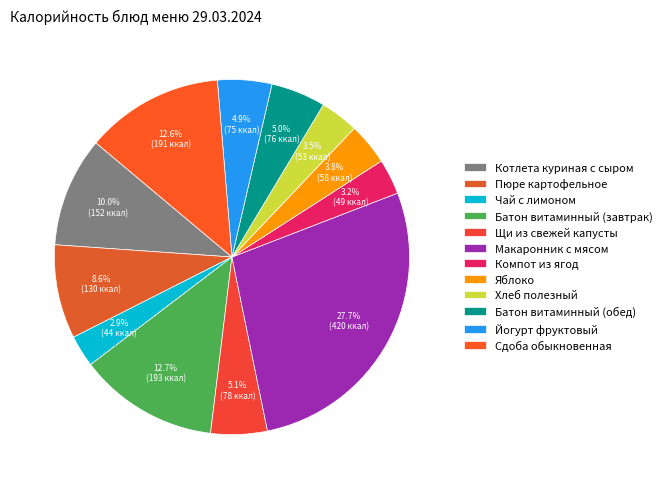

Does any single category account for the majority?

No